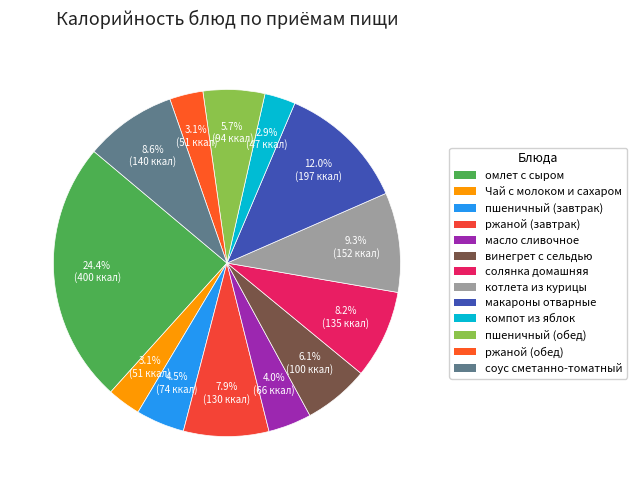

What is the smallest slice in the pie chart?

компот из яблок